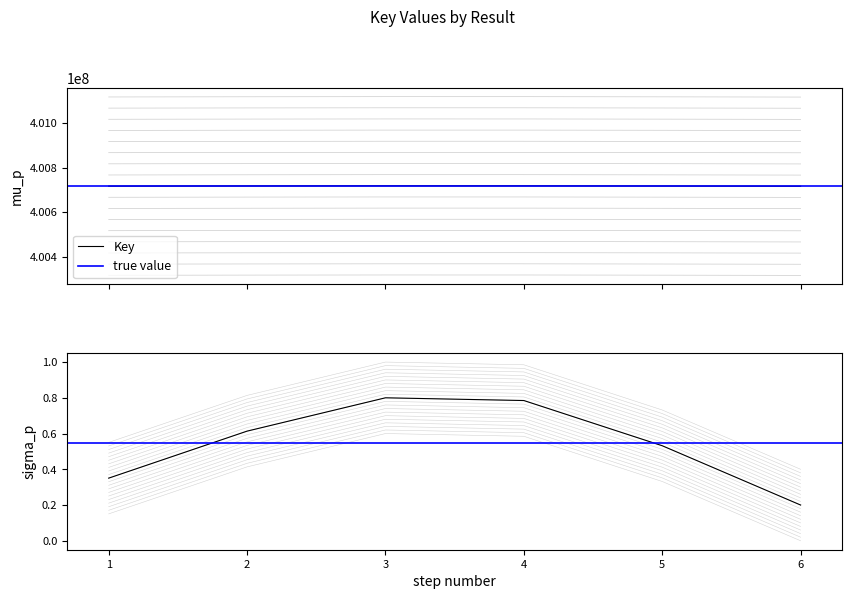

True or false: the data shows 400316819 at 1.

True